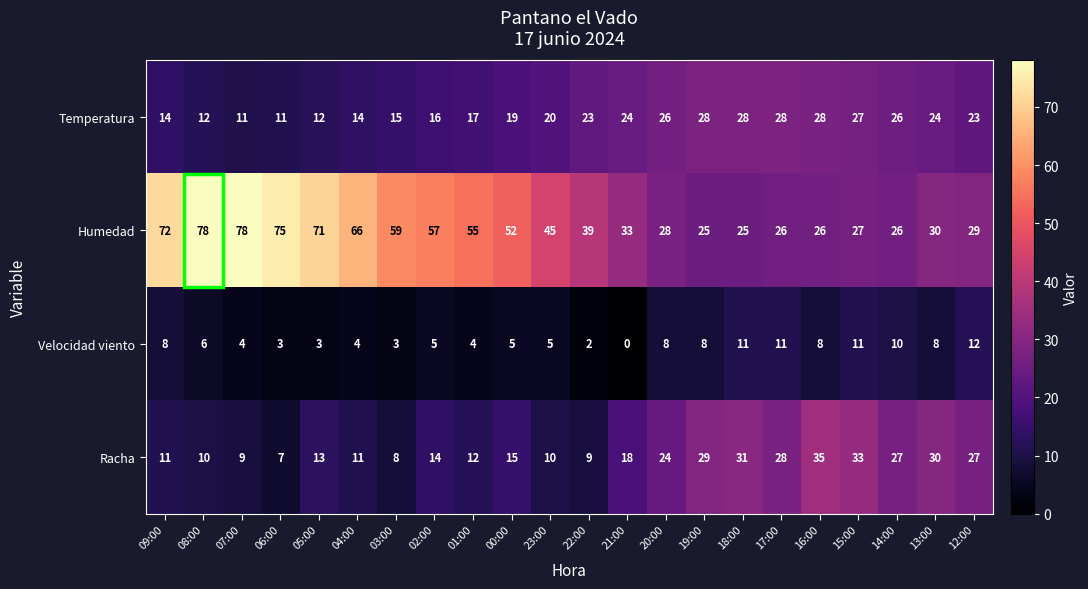

What is the difference between the maximum and minimum values in the Velocidad viento series?

12